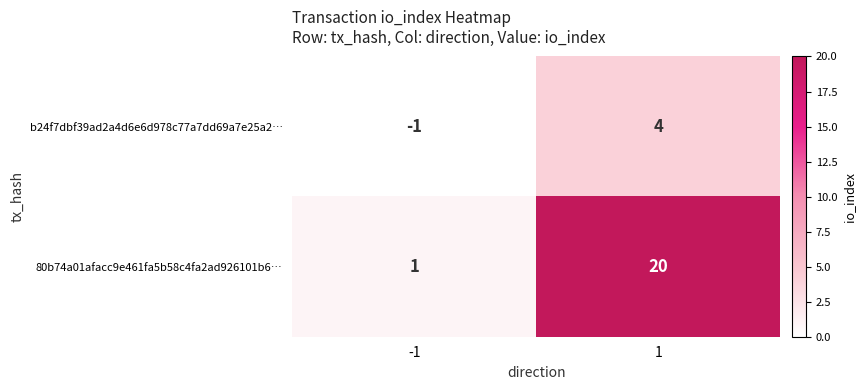

What is the difference between the b24f7dbf39ad2a4d6e6d978c77a7dd69a7e25a2… values at -1 and 1?

5